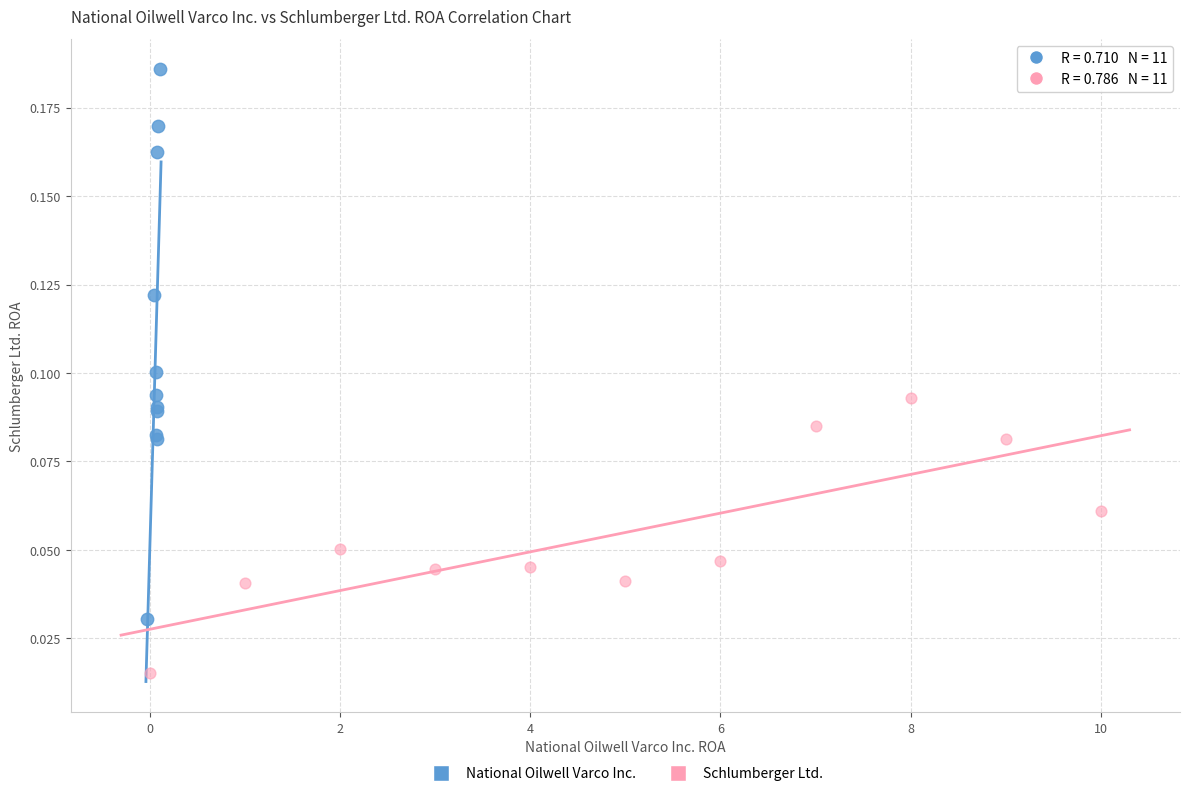

Which series has the widest spread of Y values?

National Oilwell Varco Inc.